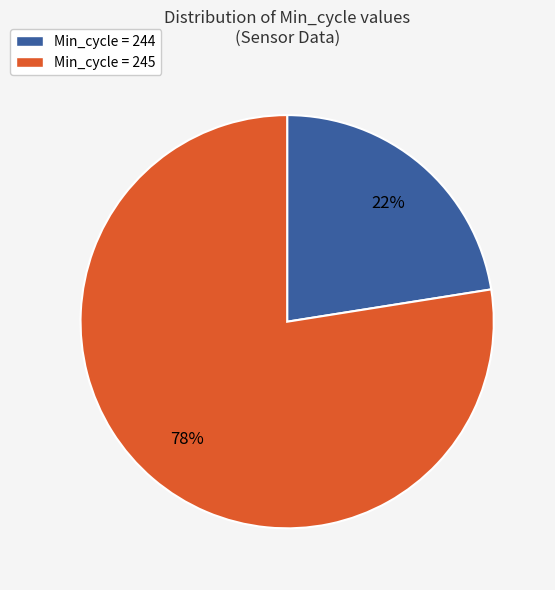

To the nearest percent, what is the average slice percentage?

50%